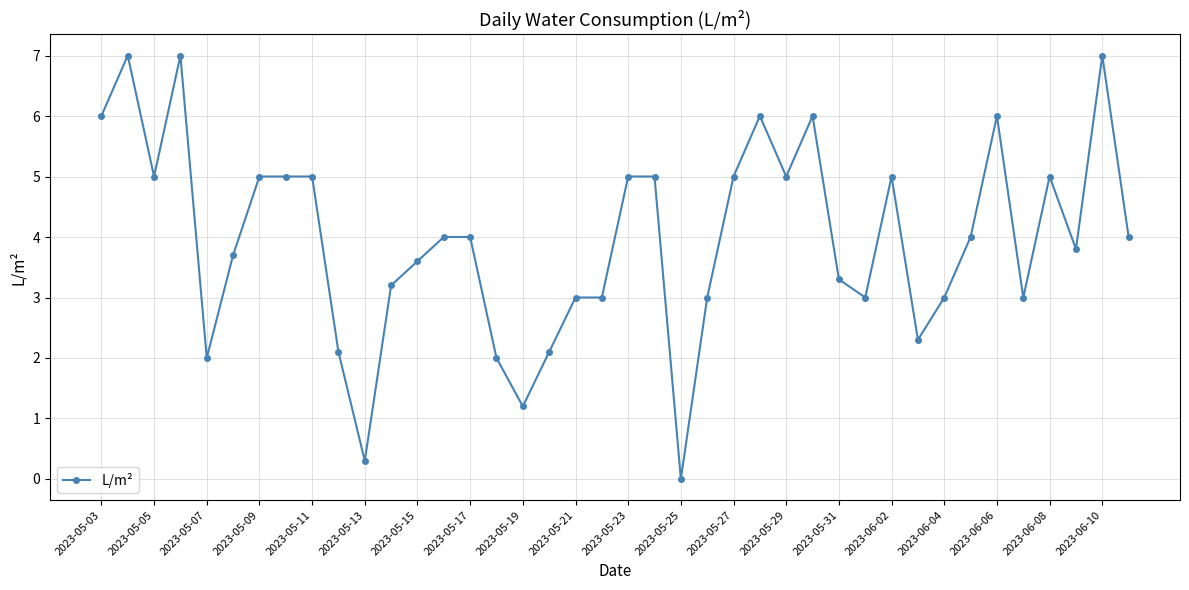

What is the value of the 27th point from the left?

5.0